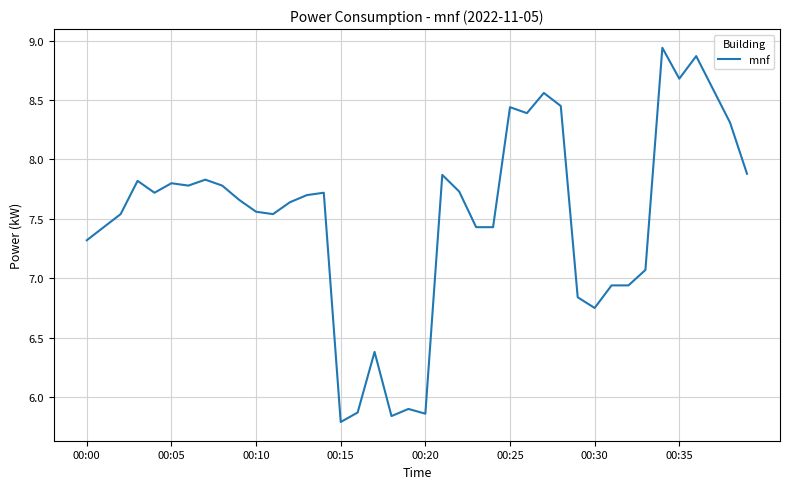

Does the chart have visible grid lines?

Yes